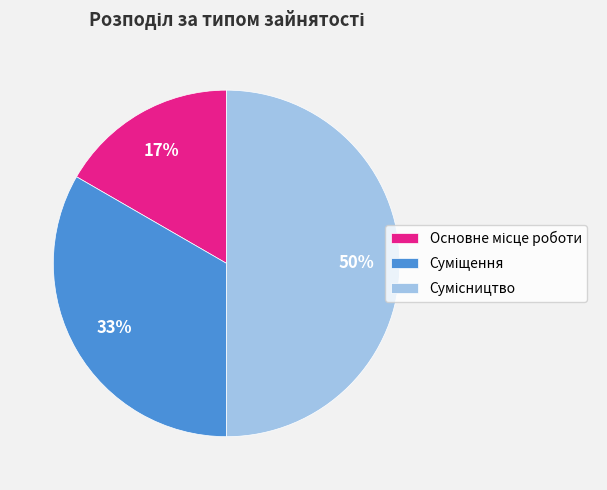

To the nearest percent, what is the difference between the largest and smallest slice percentages?

33%